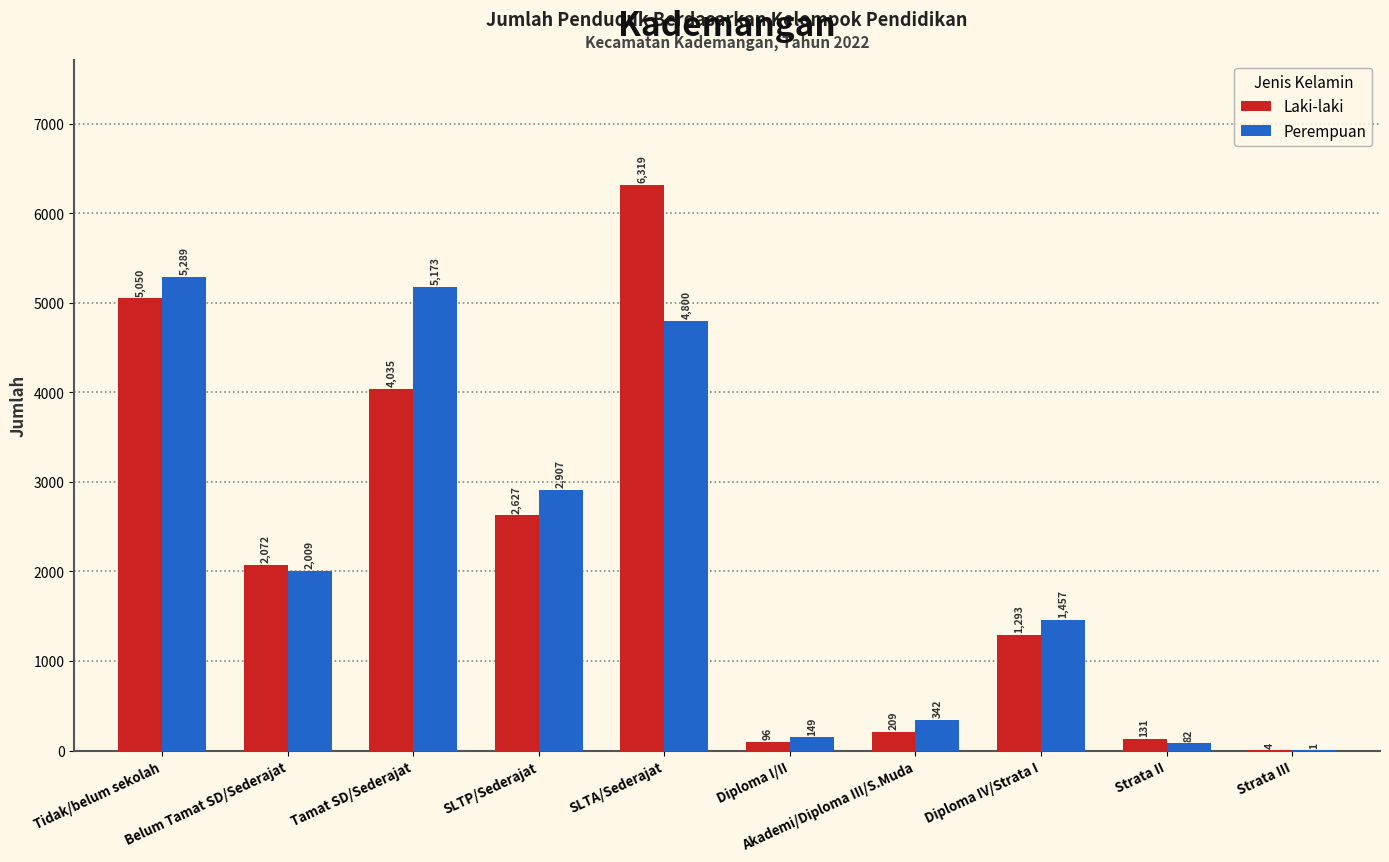

True or false: Laki-laki has a value of 4035 at Tamat SD/Sederajat.

True